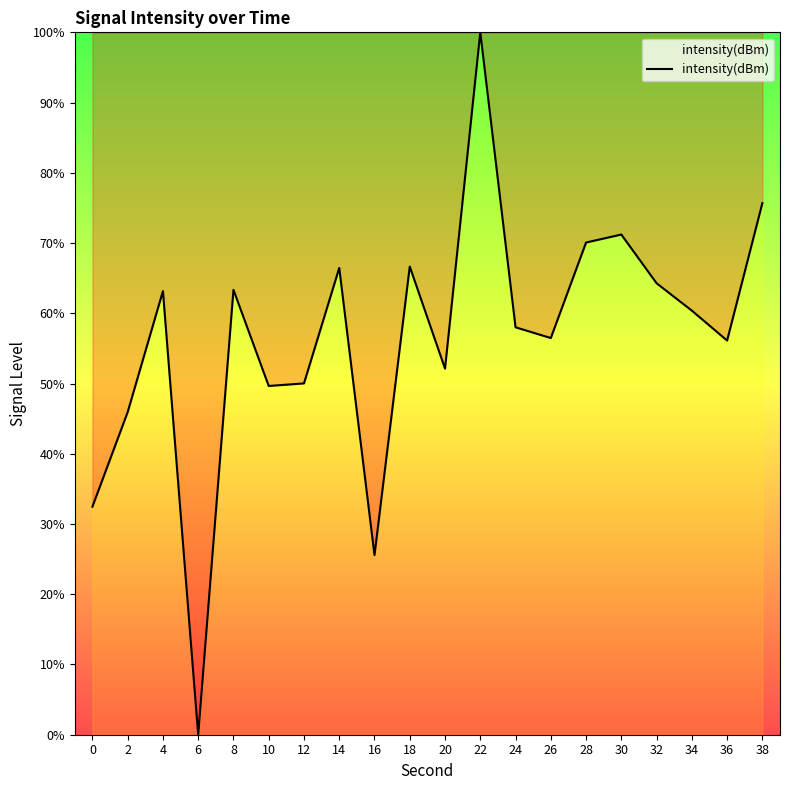

Is it true that the value at 12 is 20.6?

False